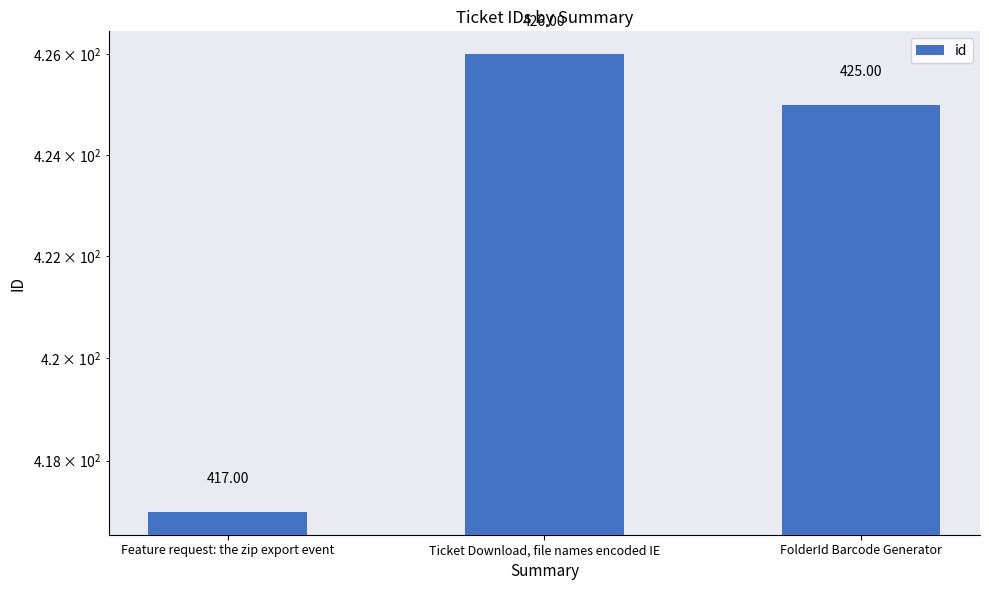

What is the label of the 3rd bar from the left?

FolderId Barcode Generator